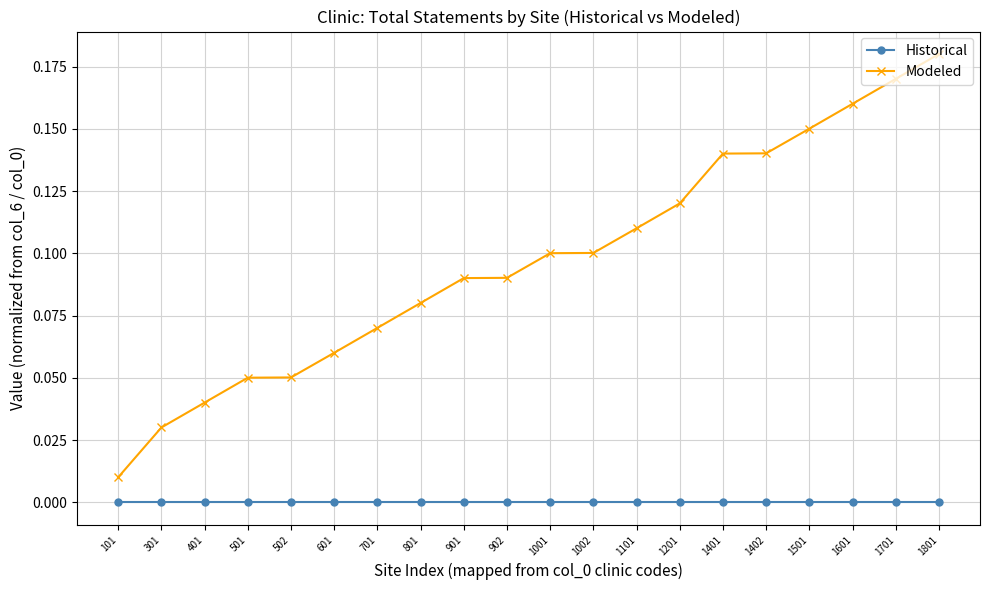

Between 502 and 1002, which series saw the biggest shift?

Modeled